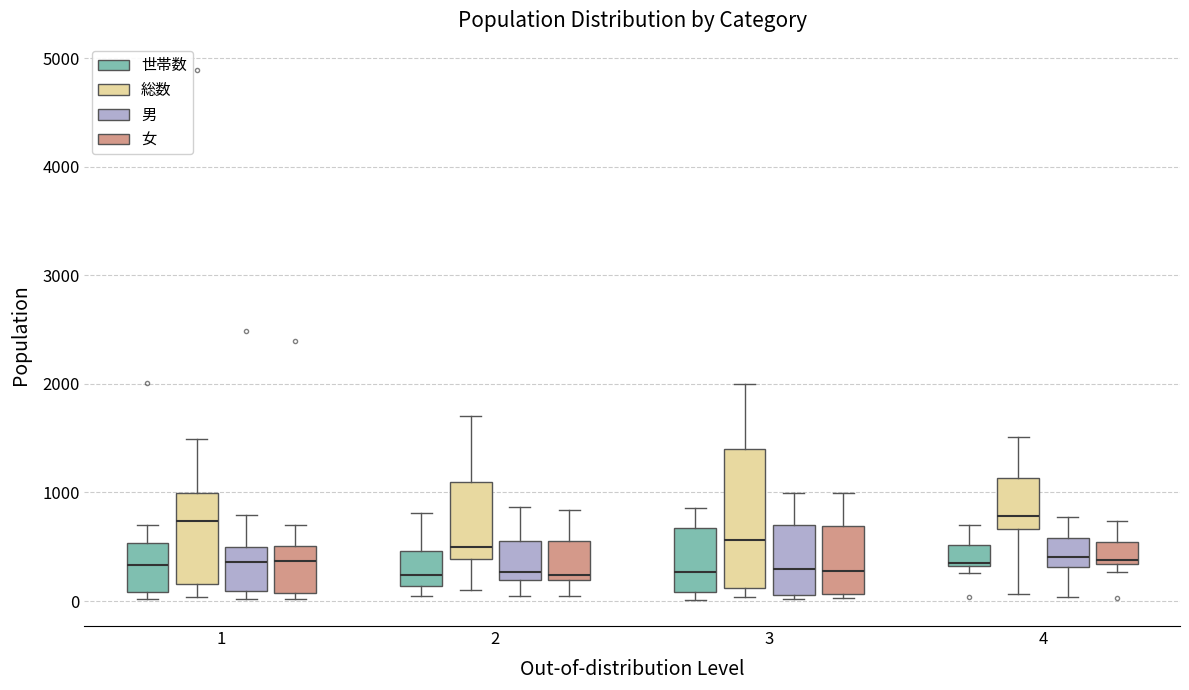

Reading left to right, transcribe this box plot: for each box, give where its median line is, the range the box spans, and where its two whiskers end, as read against the y-axis. The values are not printed on the chart, so give them approximately, as read against the axis.

1 (世帯数): median 300, box 100 to 500, whiskers 0 to 700
1 (総数): median 700, box 200 to 1000, whiskers 0 to 1500
1 (男): median 400, box 100 to 500, whiskers 0 to 800
1 (女): median 400, box 100 to 500, whiskers 0 to 700
2 (世帯数): median 200, box 100 to 500, whiskers 0 to 800
2 (総数): median 500, box 400 to 1100, whiskers 100 to 1700
2 (男): median 300, box 200 to 500, whiskers 100 to 900
2 (女): median 200 (just above the box's lower edge), box 200 to 600, whiskers 0 to 800
3 (世帯数): median 300, box 100 to 700, whiskers 0 to 900
3 (総数): median 600, box 100 to 1400, whiskers 0 to 2000
3 (男): median 300, box 100 to 700, whiskers 0 to 1000
3 (女): median 300, box 100 to 700, whiskers 0 to 1000
4 (世帯数): median 400, box 300 to 500, whiskers 300 (just below the box's lower edge) to 700
4 (総数): median 800, box 700 to 1100, whiskers 100 to 1500
4 (男): median 400, box 300 to 600, whiskers 0 to 800
4 (女): median 400, box 300 to 500, whiskers 300 (just below the box's lower edge) to 700